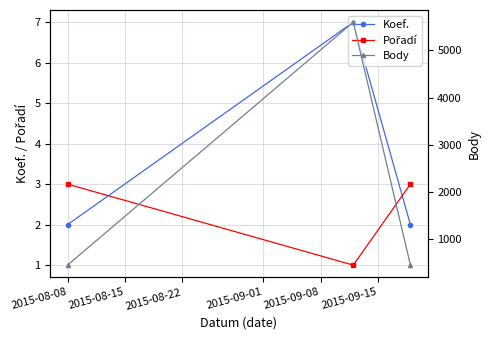

What is the average value of the Koef. series?

4